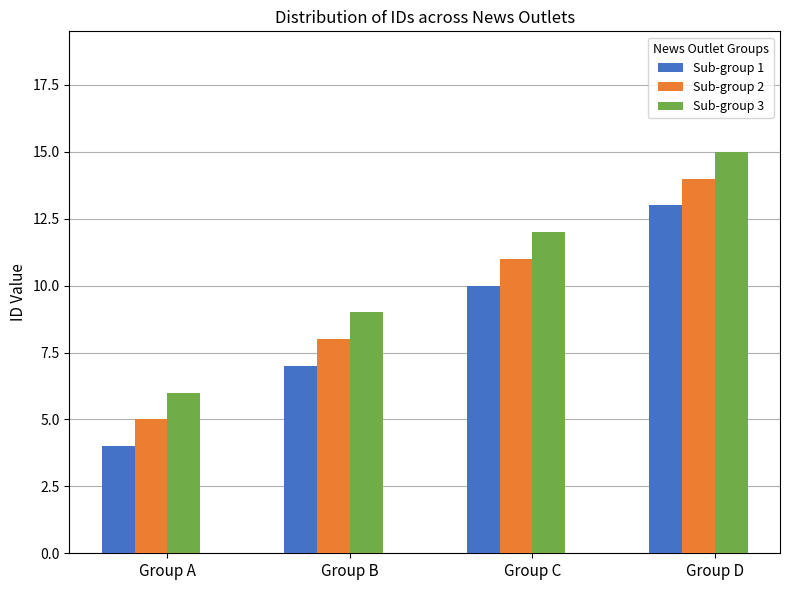

What is the value of the Sub-group 3 bar at the 2nd from the left?

9